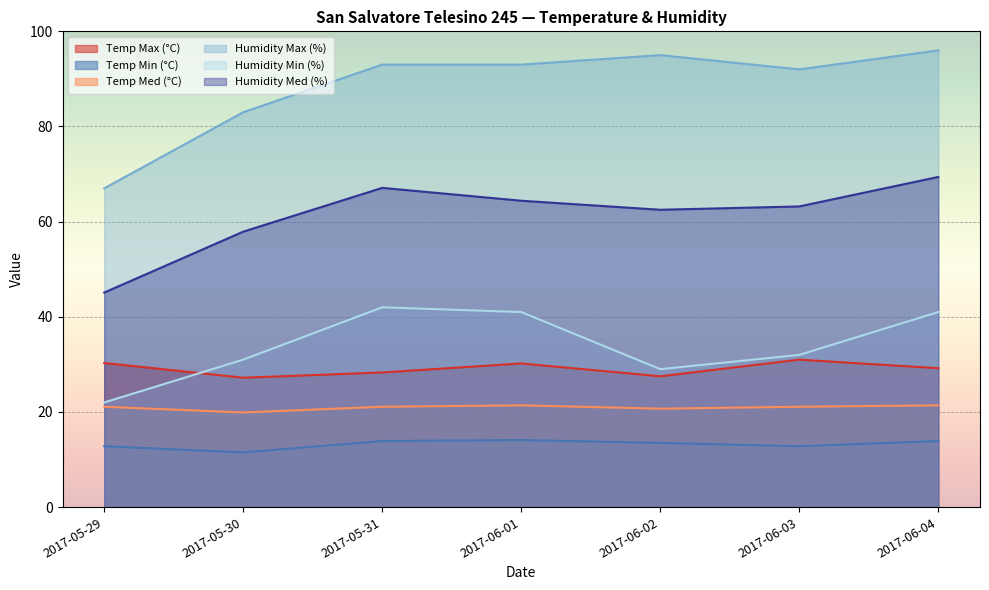

What is the difference between the Humidity Min (%) values at 2017-05-31 and 2017-05-29?

20.0